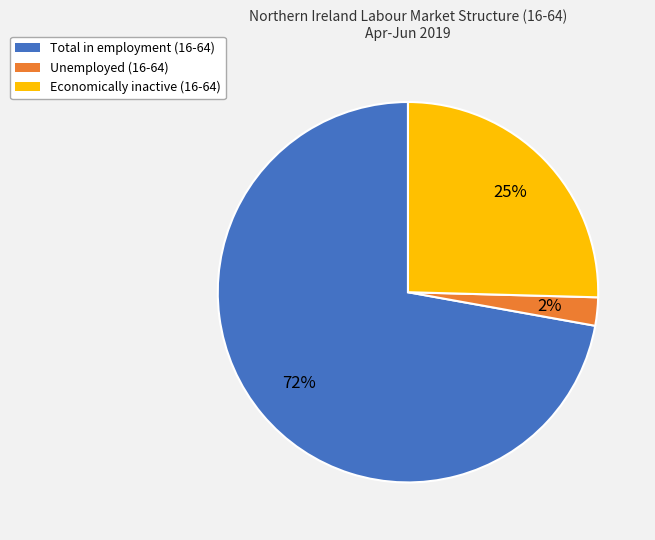

To the nearest percent, what is the average slice percentage?

33%